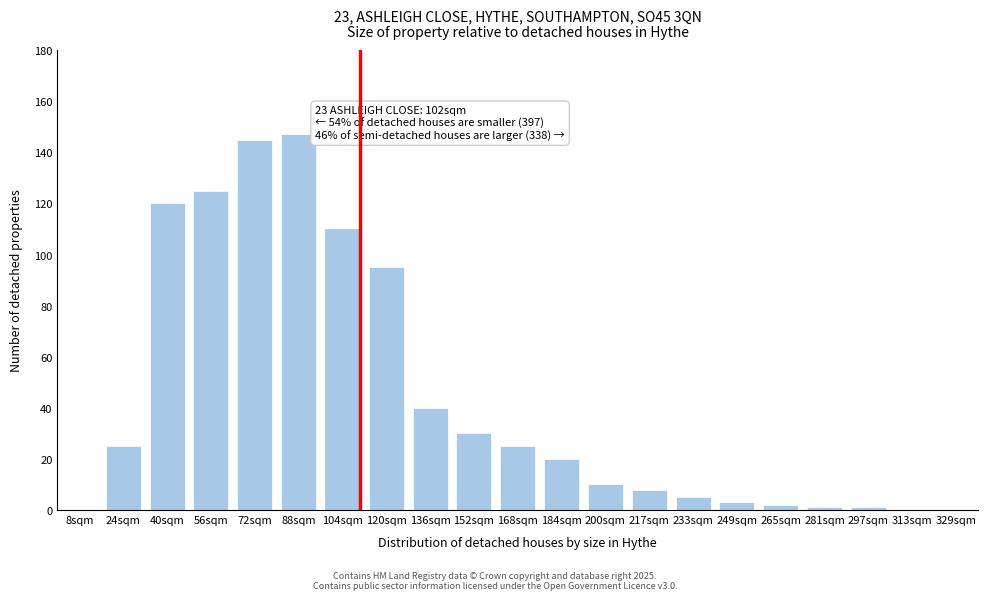

Reading left to right, transcribe all the data shown in this chart.

8sqm=0	24sqm=25	40sqm=120	56sqm=125	72sqm=145	88sqm=147	104sqm=110	120sqm=95	136sqm=40	152sqm=30	168sqm=25	184sqm=20	200sqm=10	217sqm=8	233sqm=5	249sqm=3	265sqm=2	281sqm=1	297sqm=1	313sqm=0	329sqm=0